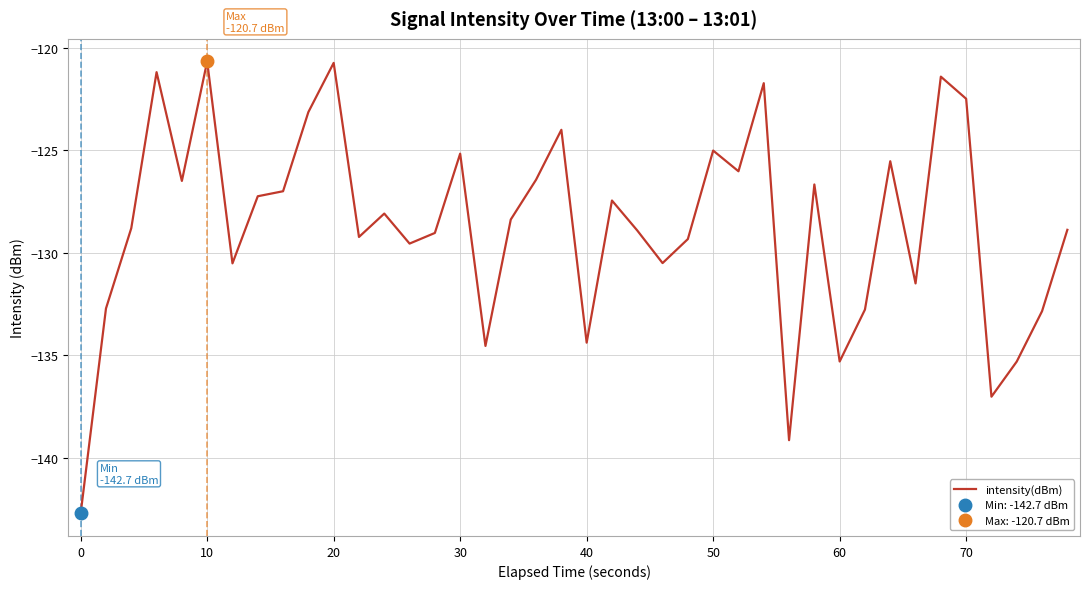

The value of intensity(dBm) at 70 is -122.5. True or false?

True